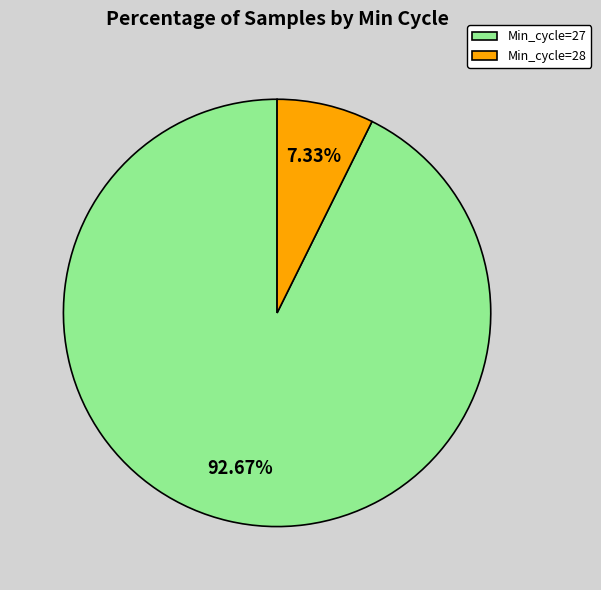

To the nearest percent, what is the combined percentage of Min_cycle=28 and Min_cycle=27?

100%